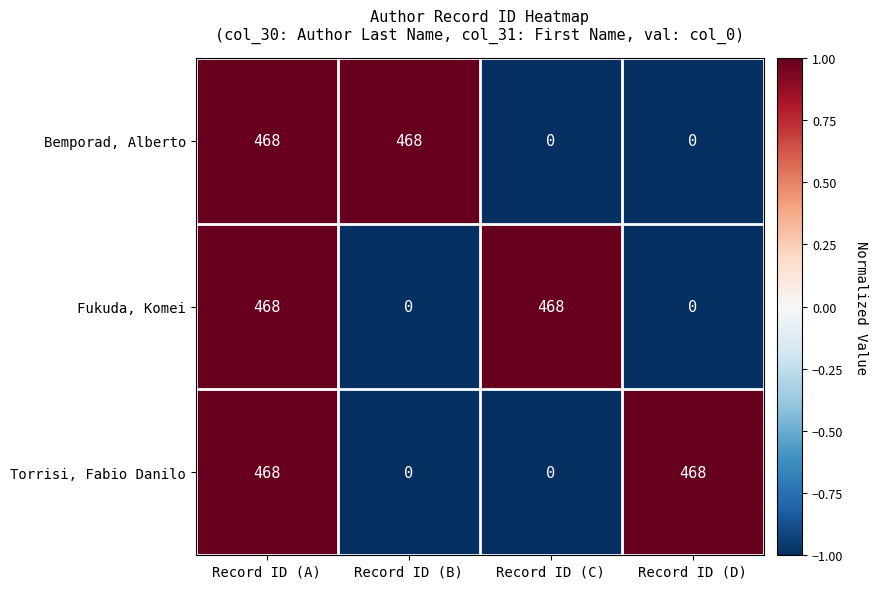

At how many categories does at least one series exceed 0?

4